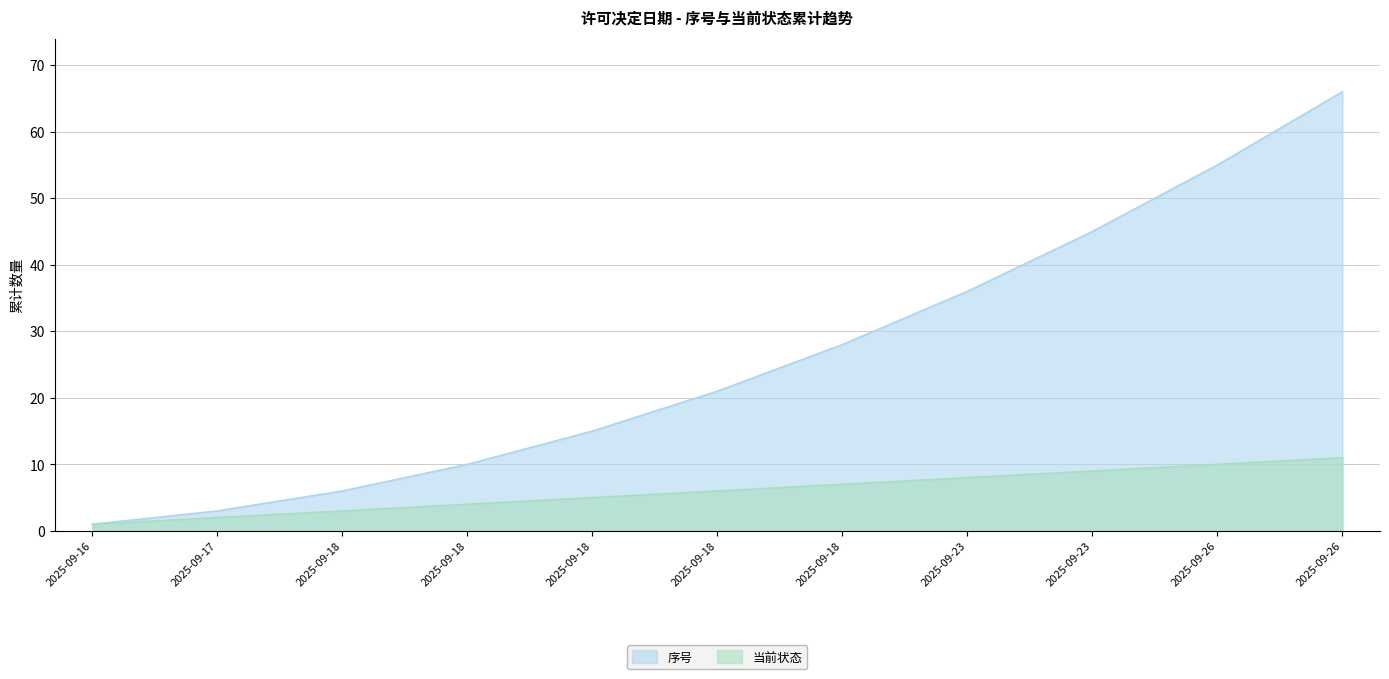

What are all the series names shown in the legend?

序号, 当前状态